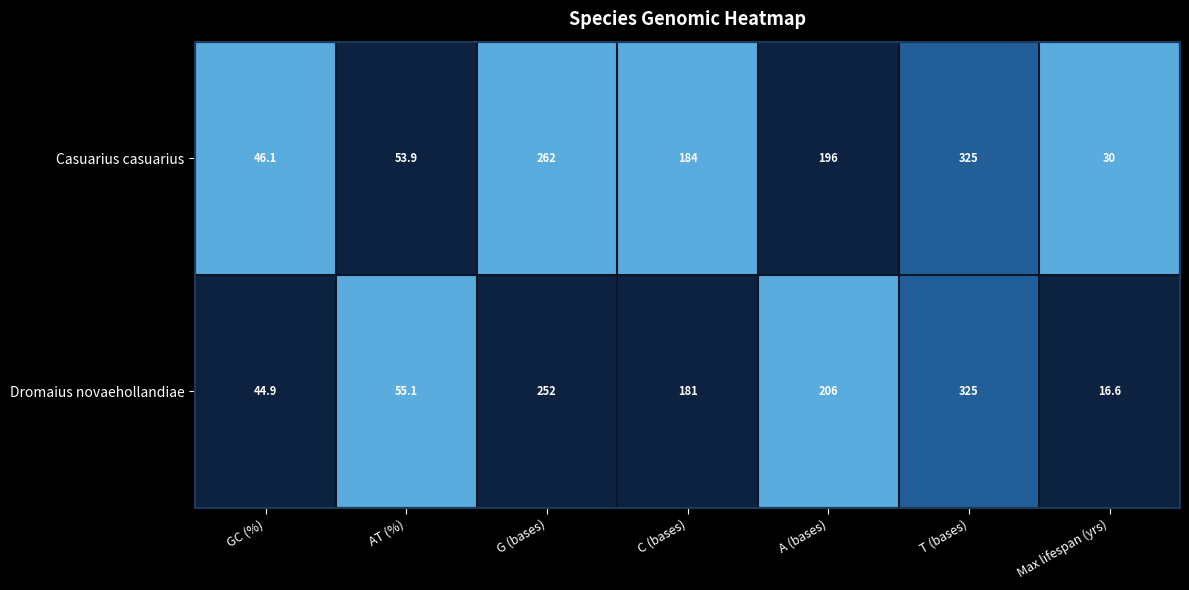

What is the greatest value displayed?

325.0